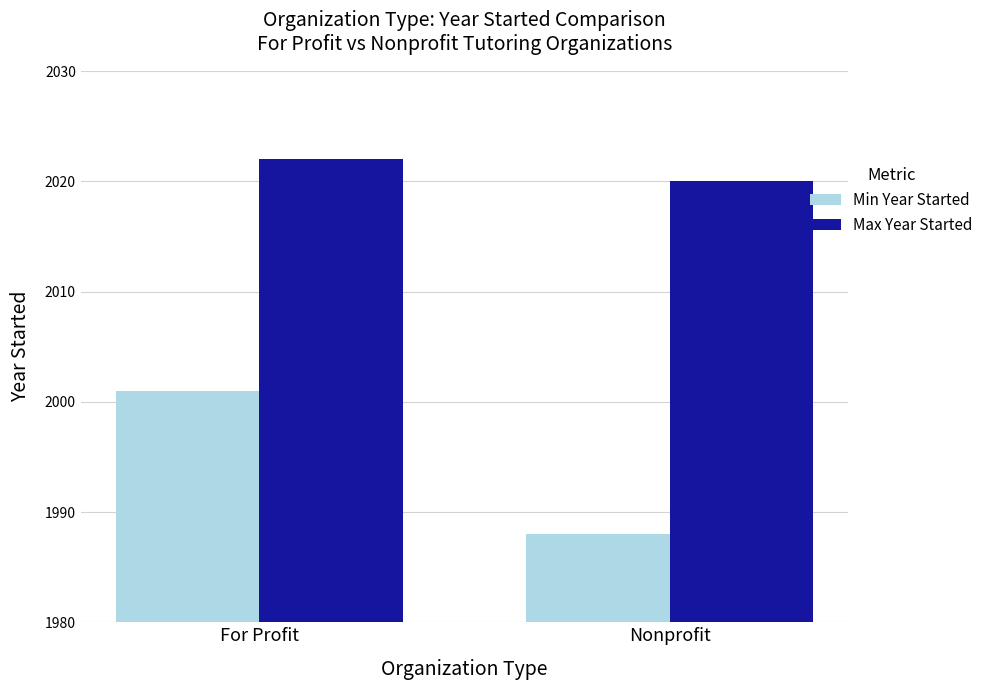

Which series changed the most between For Profit and Nonprofit?

Min Year Started